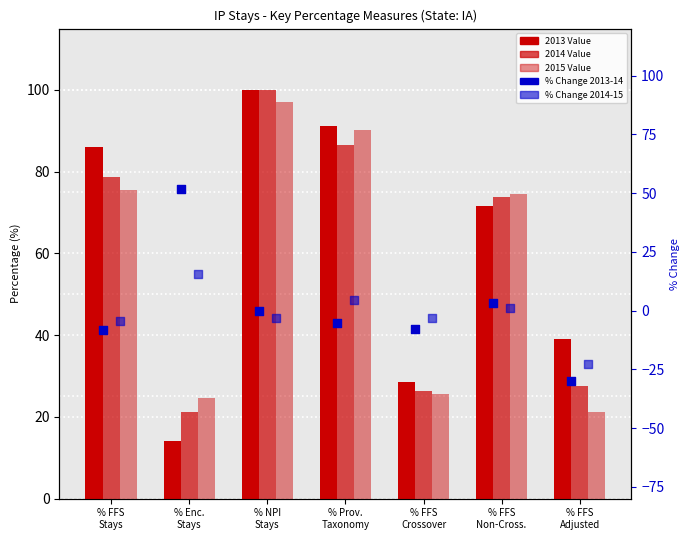

Is the value of 2013 Value at % FFS
Adjusted greater than the value of 2015 Value at % FFS
Stays?

No